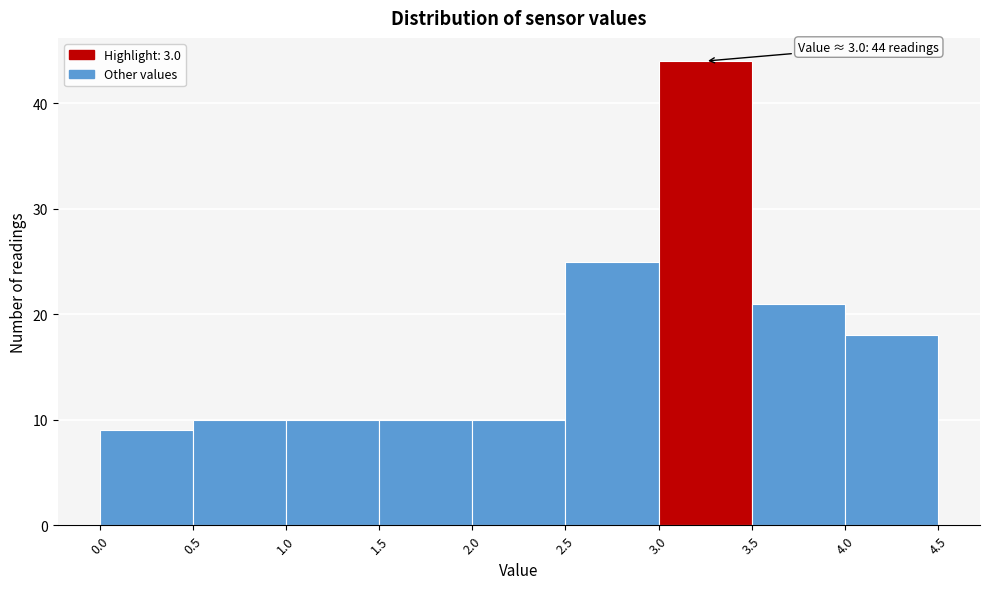

Over which range of the x-axis is the bar tallest?

3.0 to 3.5